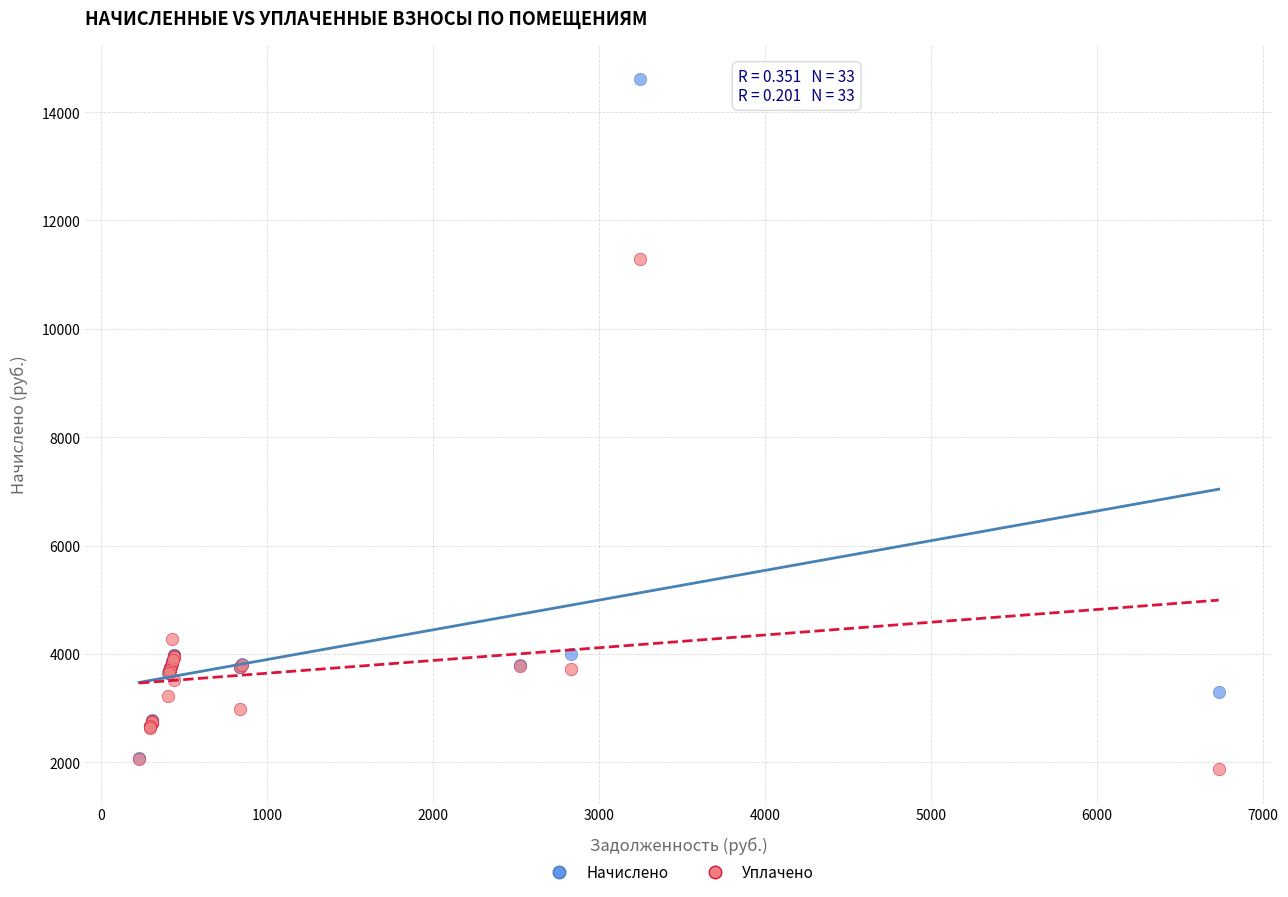

Which series contains the highest Y value?

Начислено